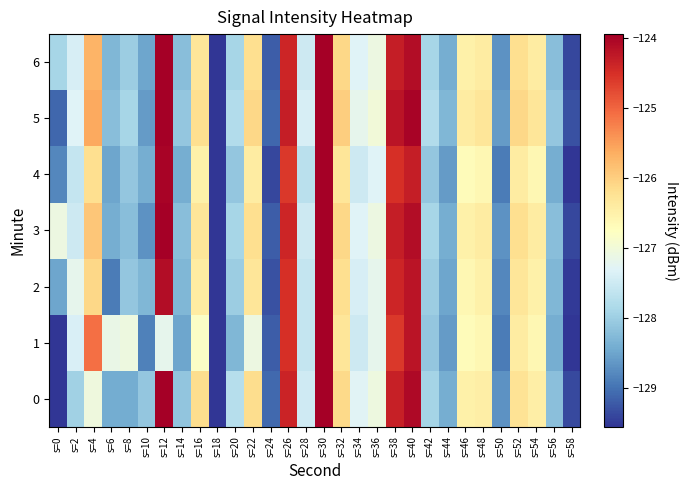

What is the minimum value shown in the chart?

-220.6